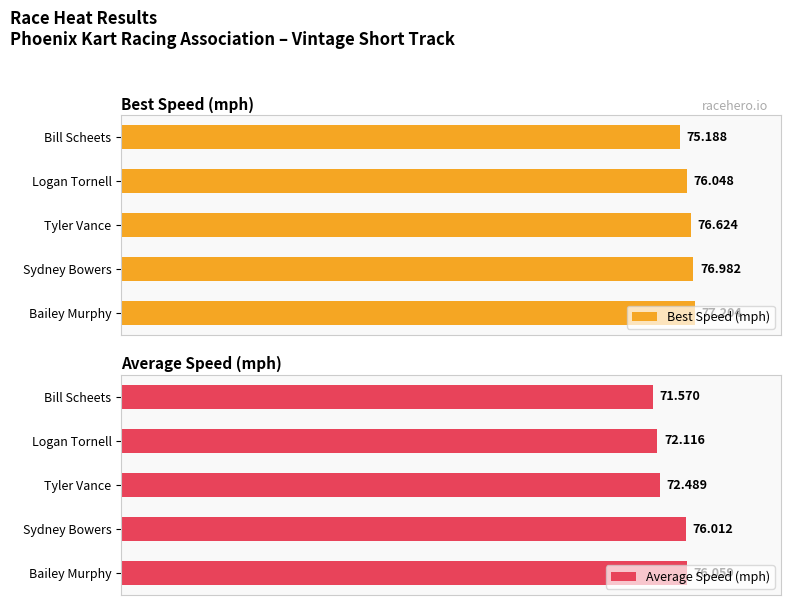

Reading left to right, list all the values displayed in this chart.

Best Speed (mph): 77.2	77.0	76.6	76.0	75.2
Average Speed (mph): 76.1	76.0	72.5	72.1	71.6